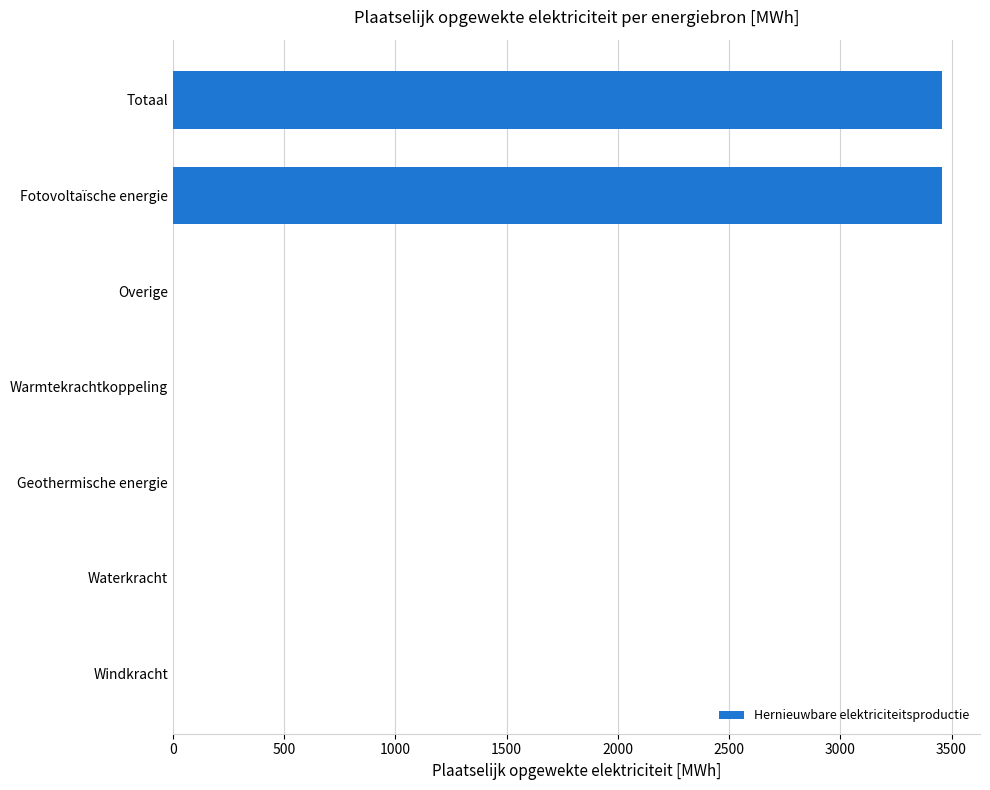

Reading bottom to top, list all the values displayed in this chart.

Windkracht=0.0	Waterkracht=0.0	Geothermische energie=0.0	Warmtekrachtkoppeling=0.0	Overige=0.0	Fotovoltaïsche energie=3455.3	Totaal=3455.3